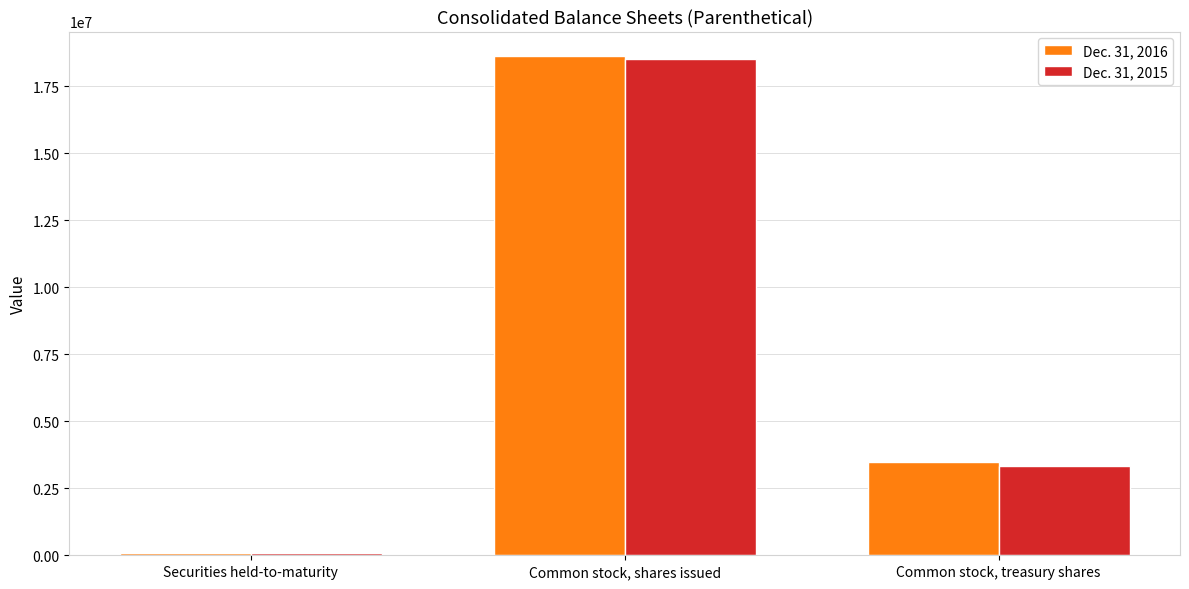

True or false: Dec. 31, 2015 has a value of 1518771 at Common stock, treasury shares.

False